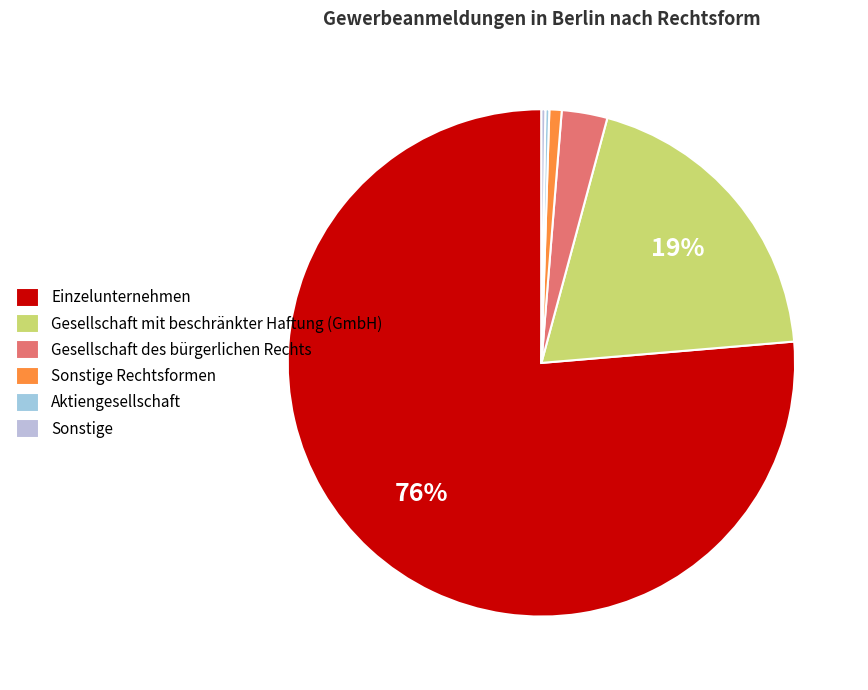

Does any single category account for the majority?

Yes